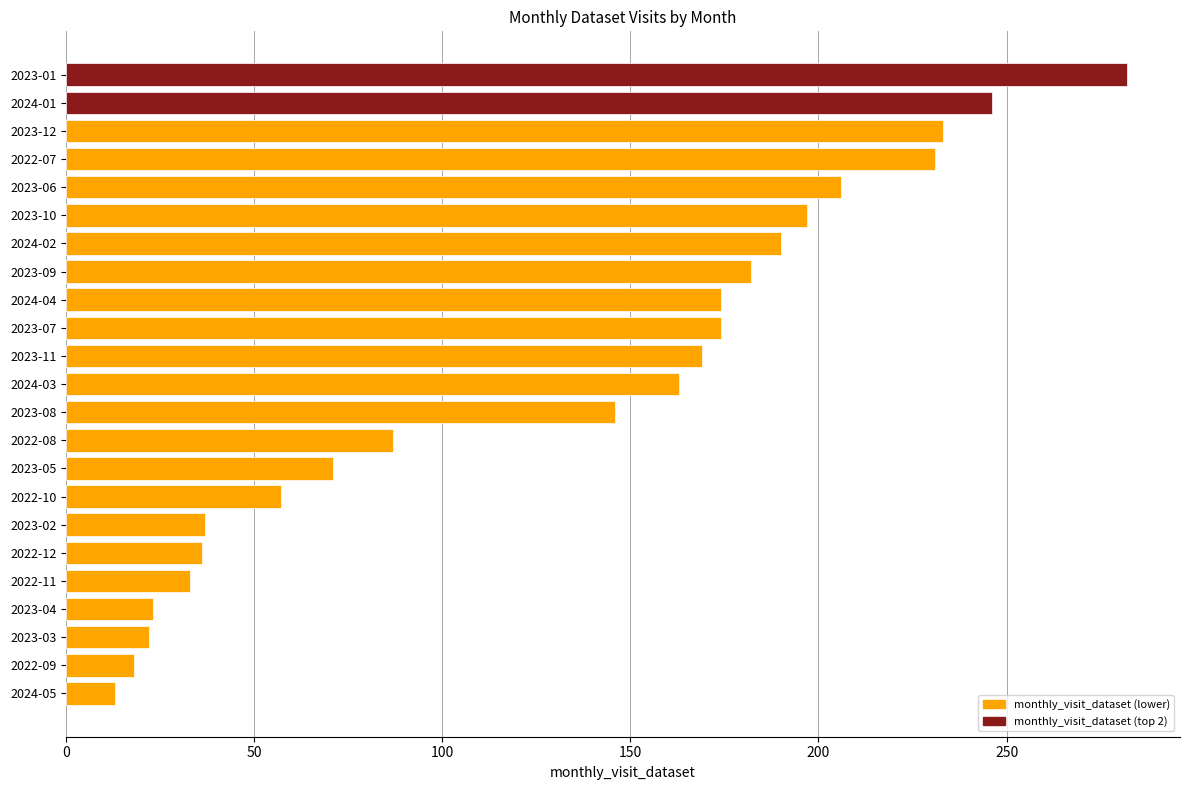

Does the chart contain any negative values?

No